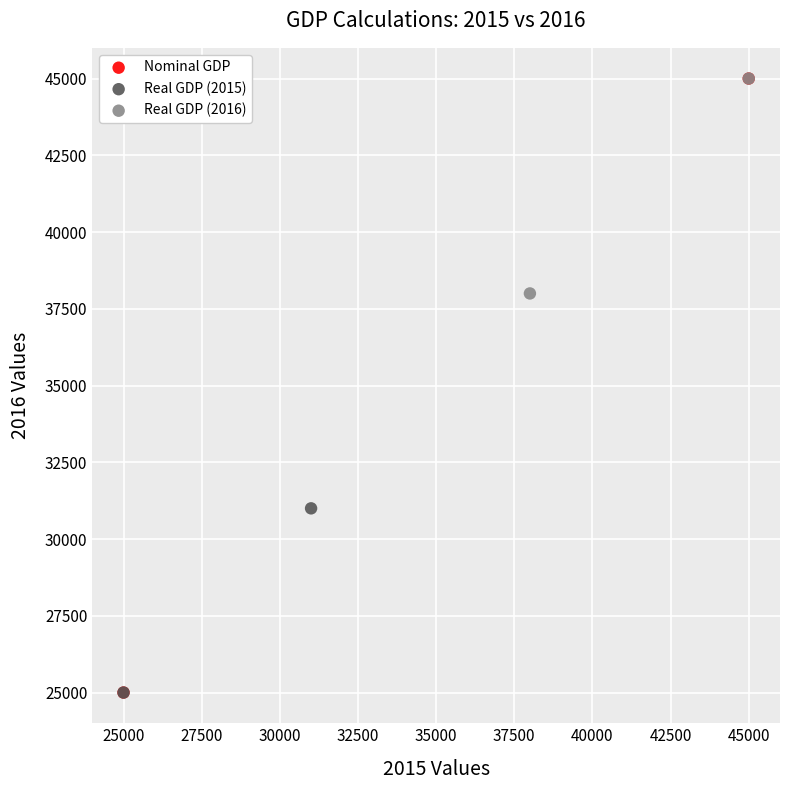

What are all the series names shown in the legend?

Nominal GDP, Real GDP (2015), Real GDP (2016)